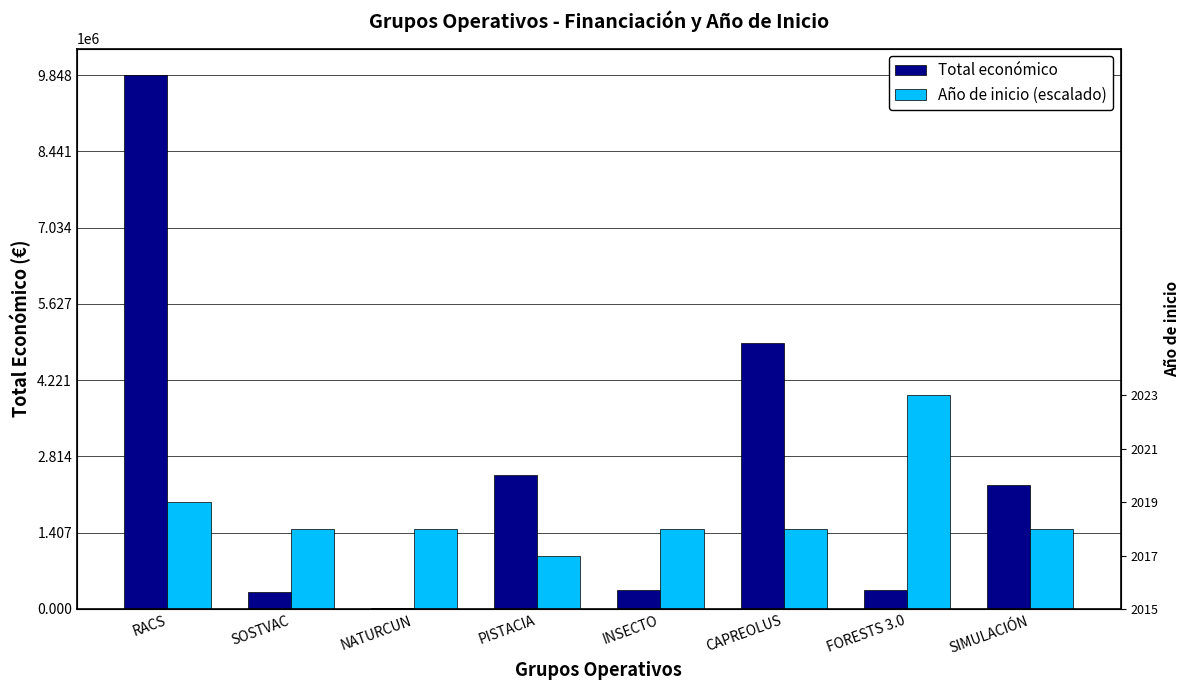

Rank the series by their average value, from lowest to highest.

Año de inicio (escalado), Total económico